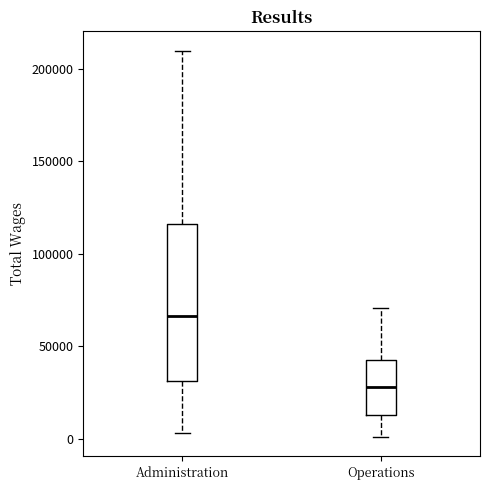

Where does the lower whisker of the box for Administration end on the y-axis? The values are not printed on the chart, so give them approximately, as read against the axis.

5000